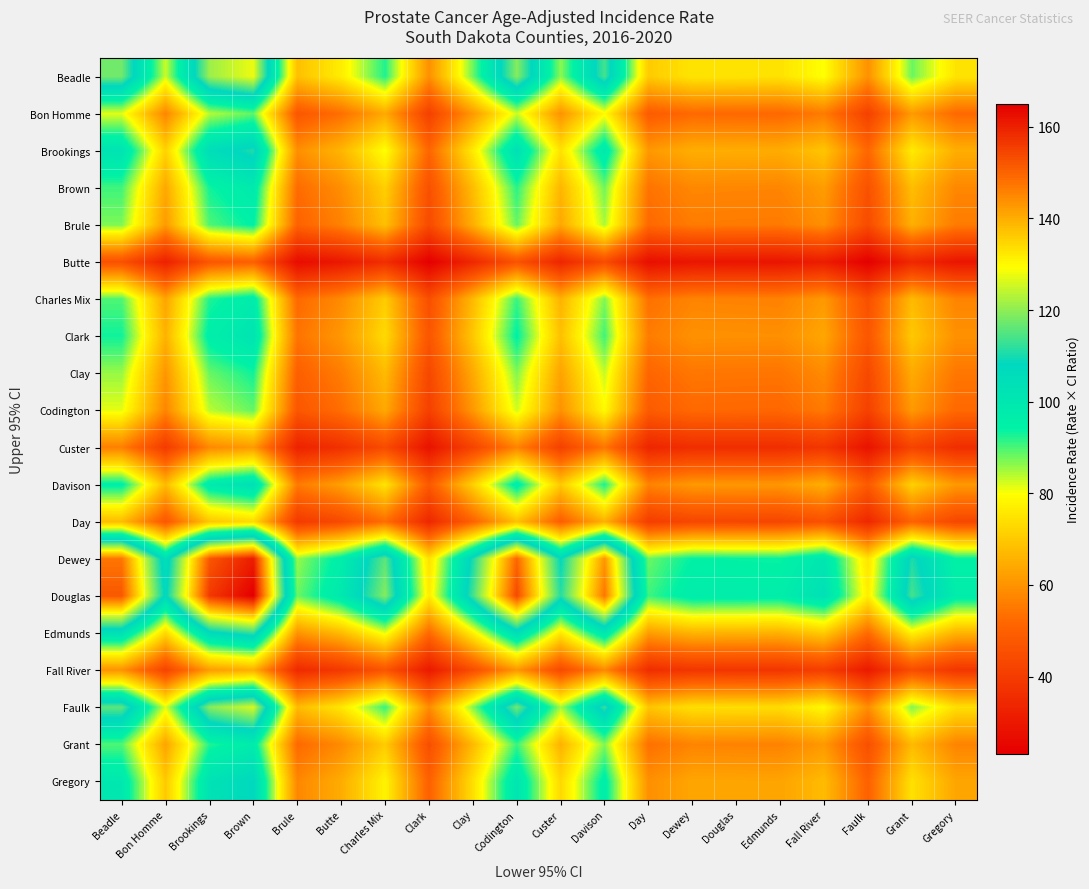

What is the spread (max minus min) of values at Brookings?

109.1